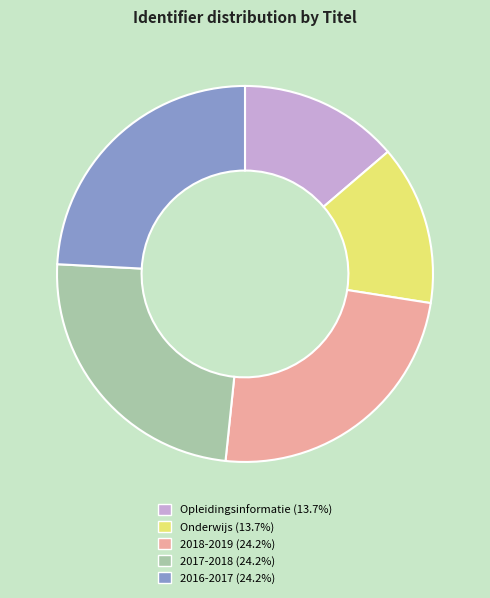

What is the ratio of the value at 2016-2017 to the value at 2018-2019?

1.0